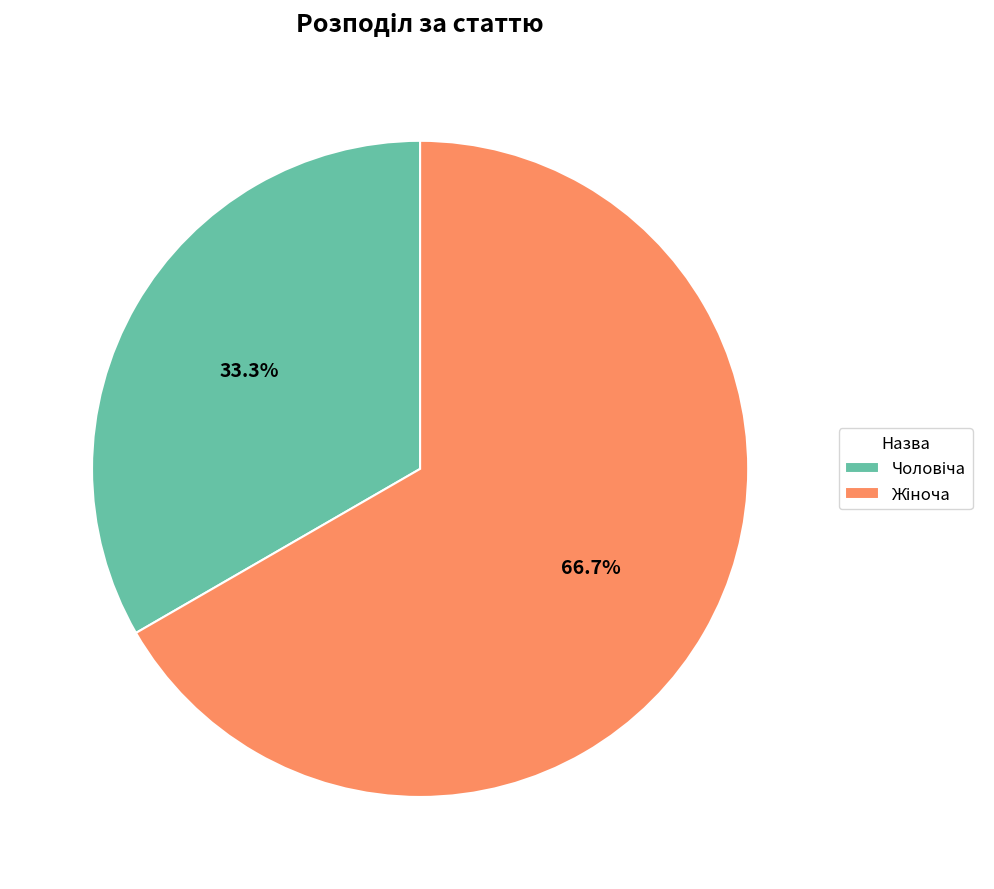

Does any single category account for the majority?

Yes